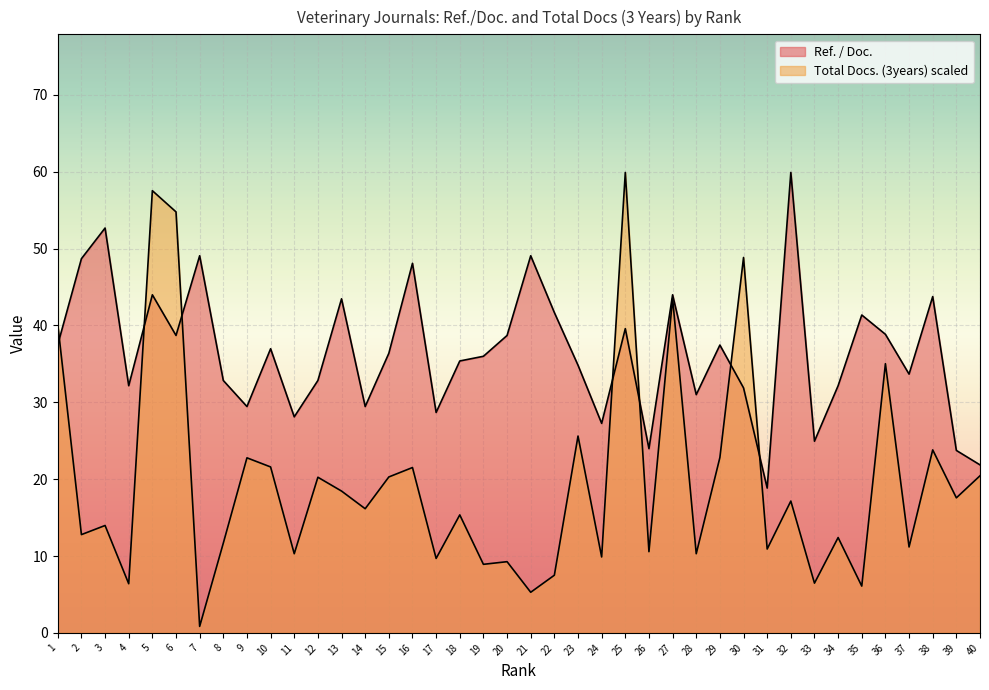

How many lines are shown in the chart?

2